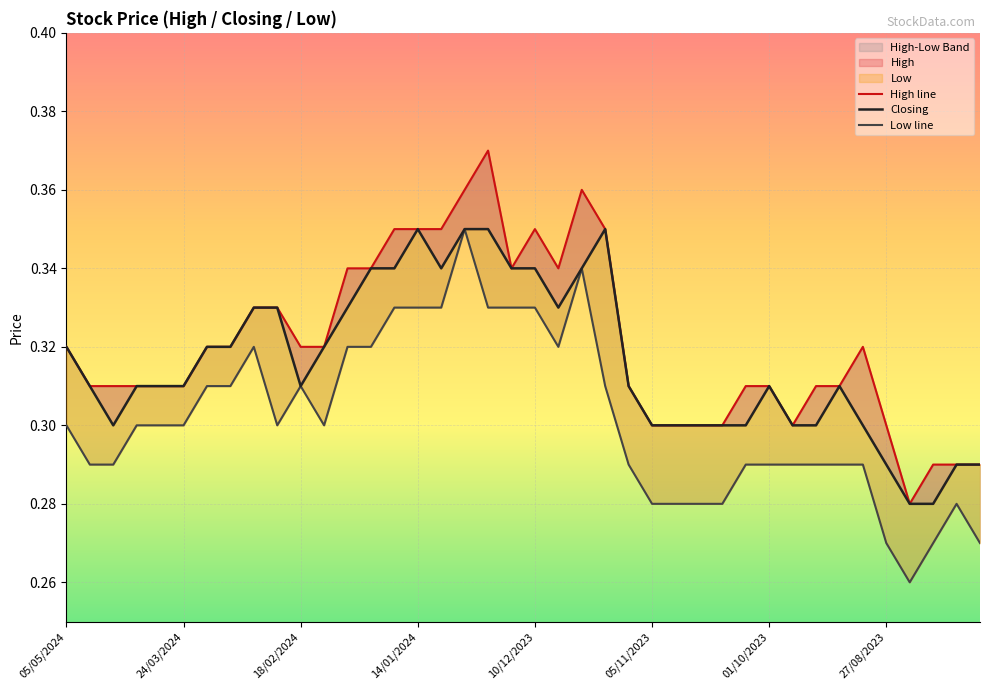

True or false: Closing and High line intersect in this chart.

False